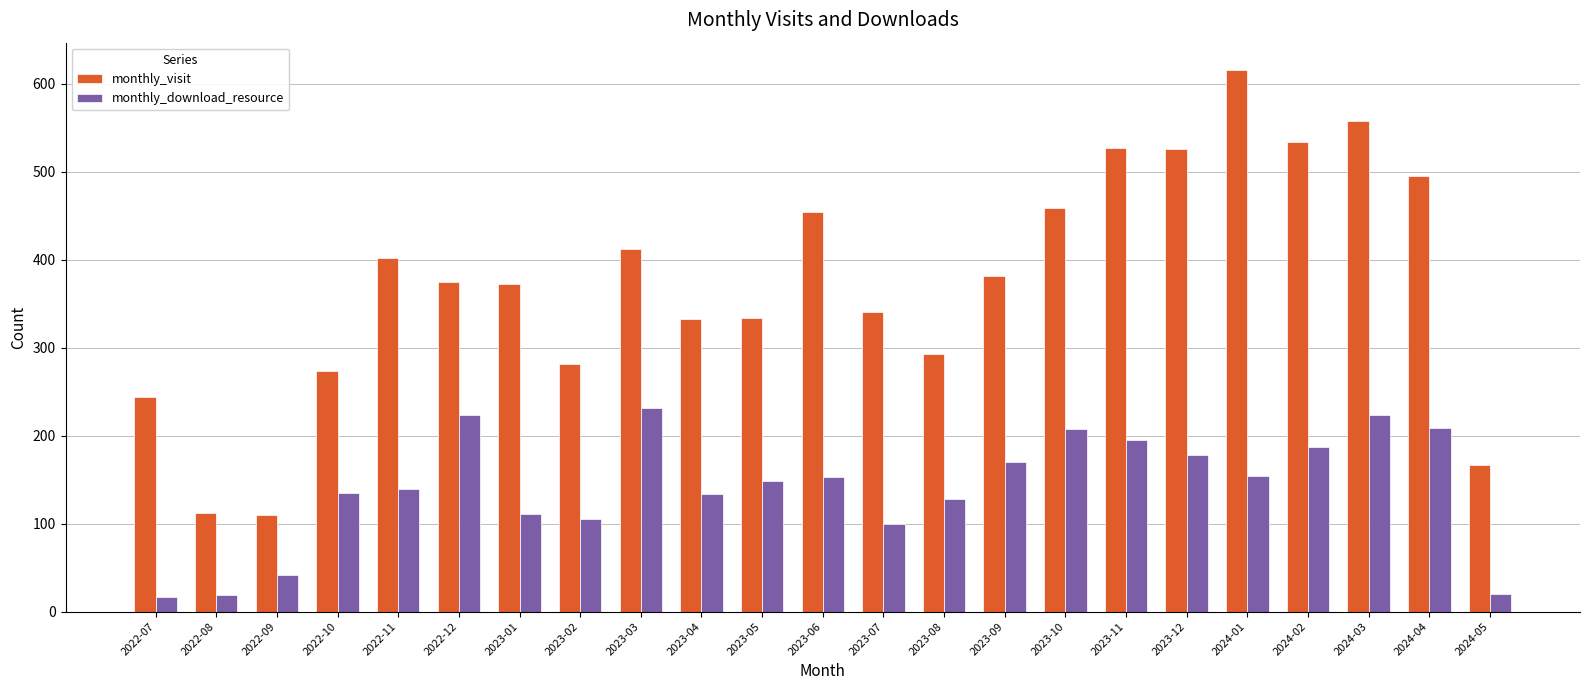

How many values in the monthly_visit series are below 375?

11